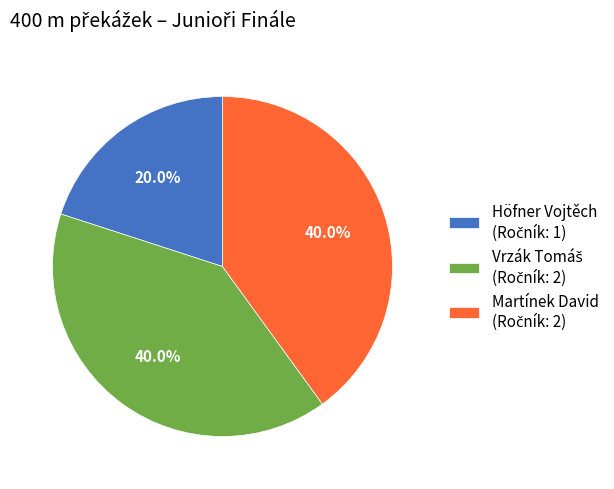

Is there a majority slice in this chart?

No